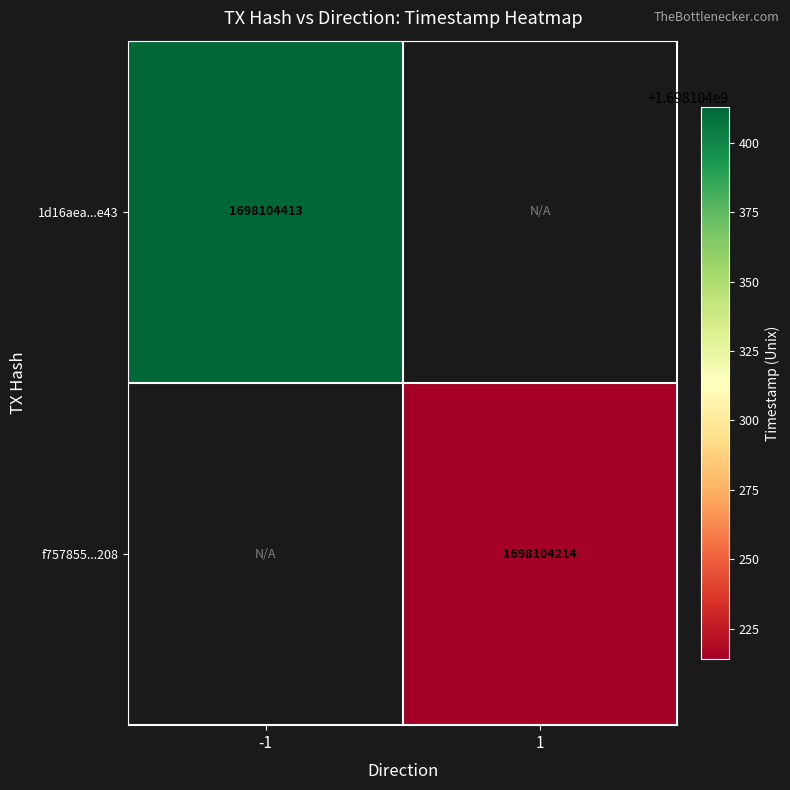

Which series has the largest total across all categories?

1d16aea07658bc21846b84187cd97a0468d5e43